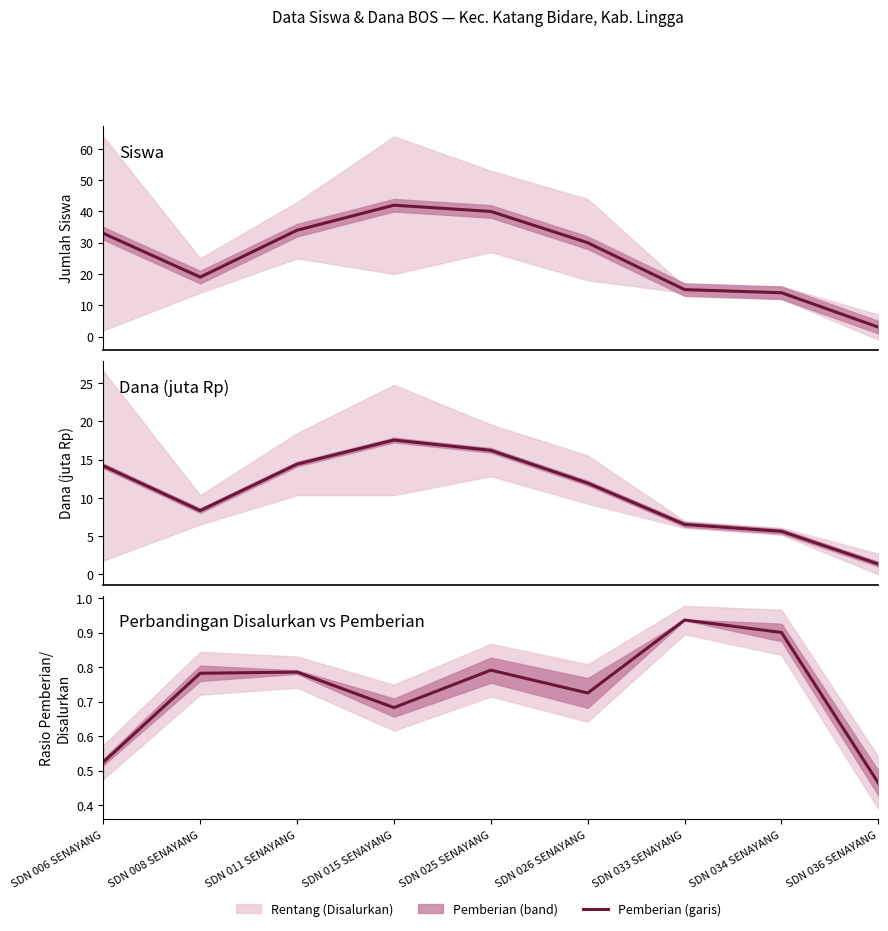

The value of Dana Pemberian at SDN 008 SENAYANG is 11.0. True or false?

False